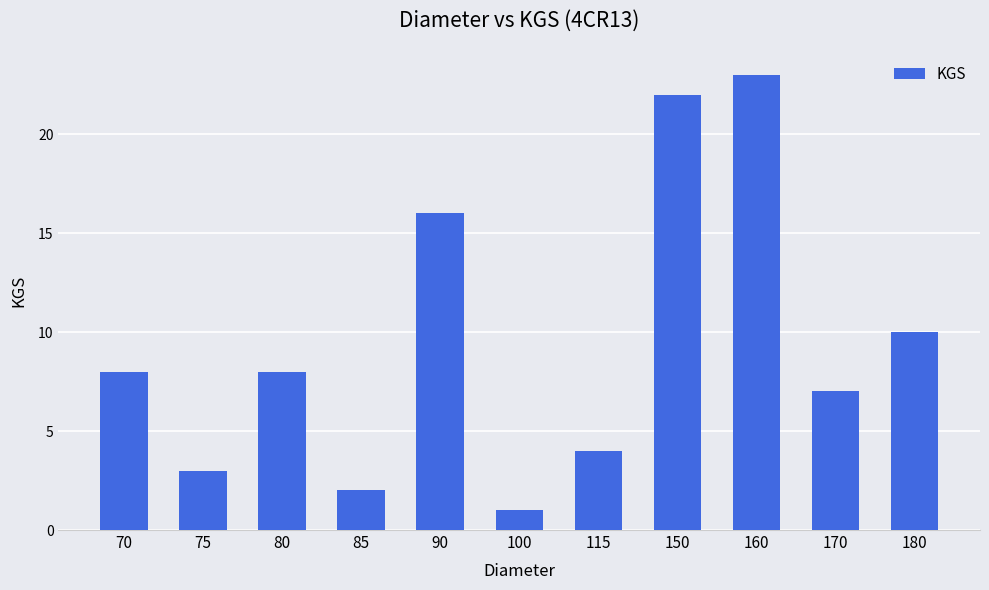

What is the change in value from 100 to 180?

+9